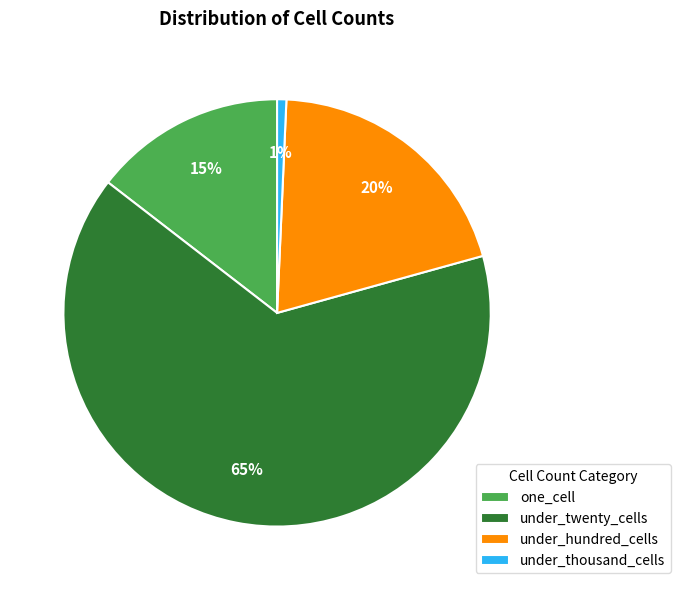

What is the ratio of the value at under_hundred_cells to the value at under_twenty_cells?

0.3